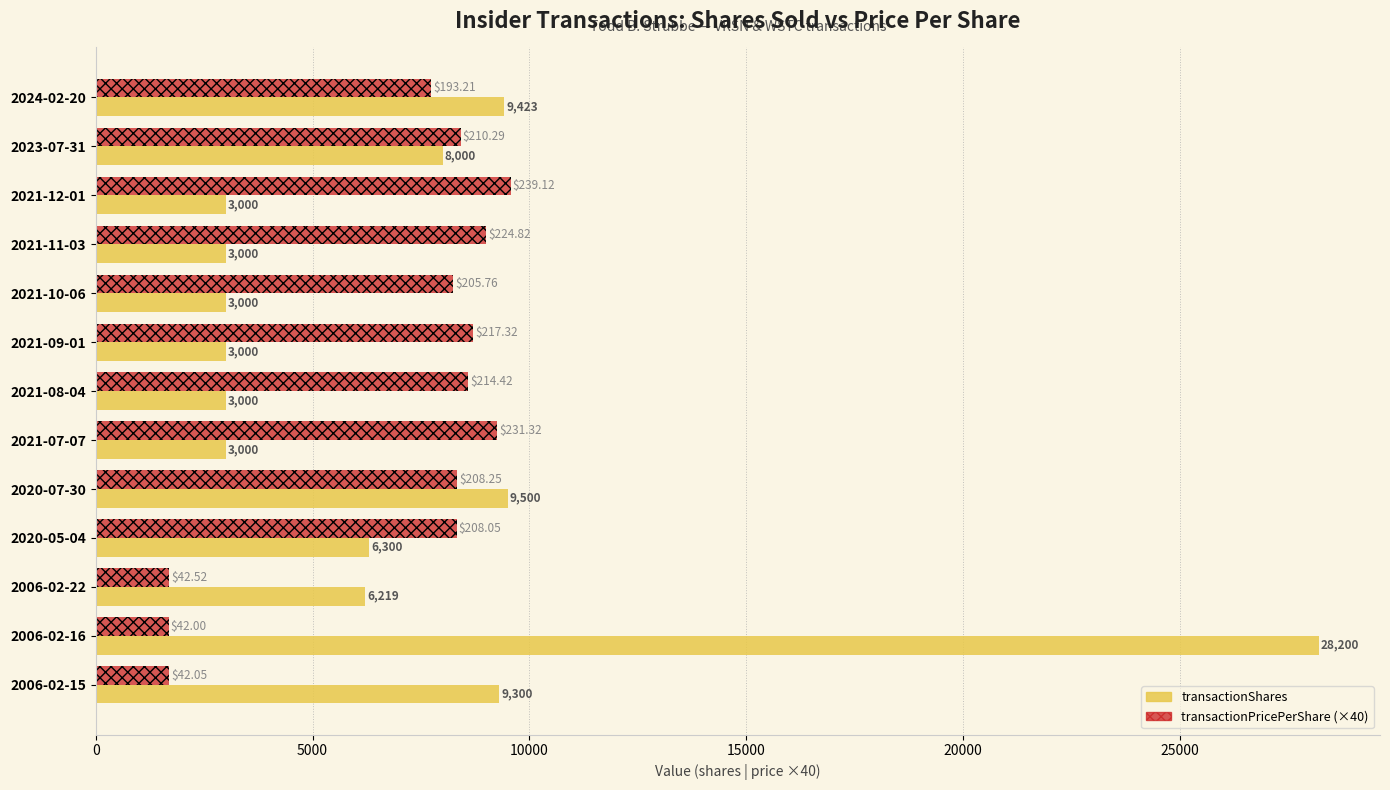

Rank the series by their maximum value, from lowest to highest.

transactionPricePerShare (×40), transactionShares